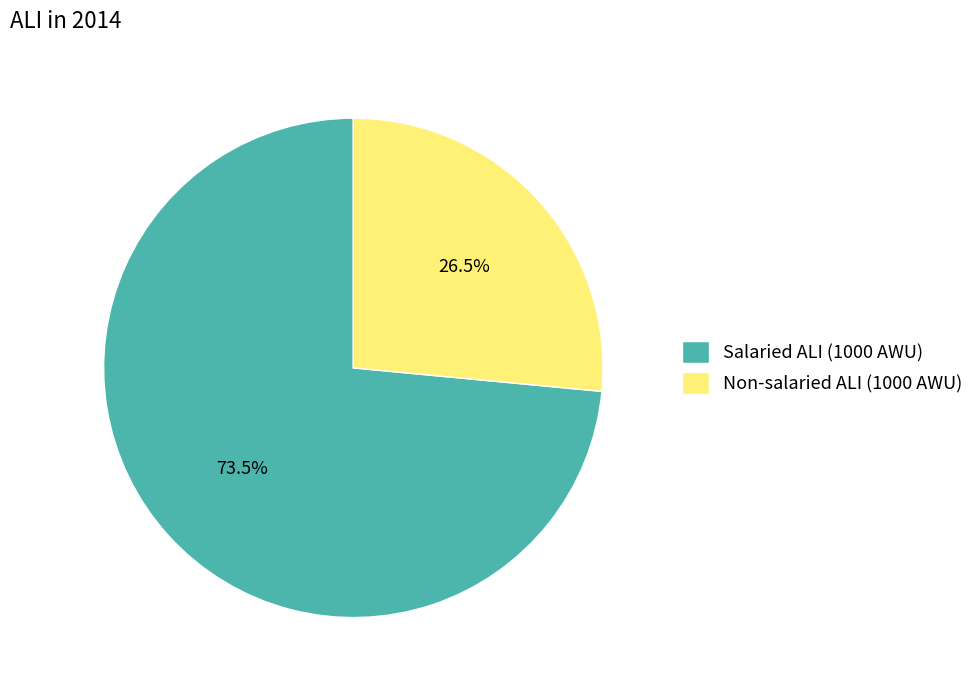

Which category has the biggest portion of the pie?

Salaried ALI (1000 AWU)